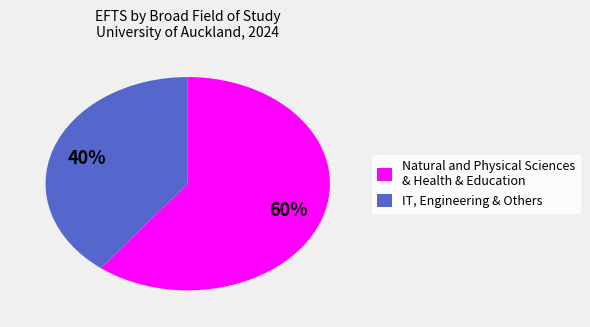

Approximately how many times larger is the value at IT, Engineering & Others compared to Natural and Physical Sciences & Health & Education?

0.7